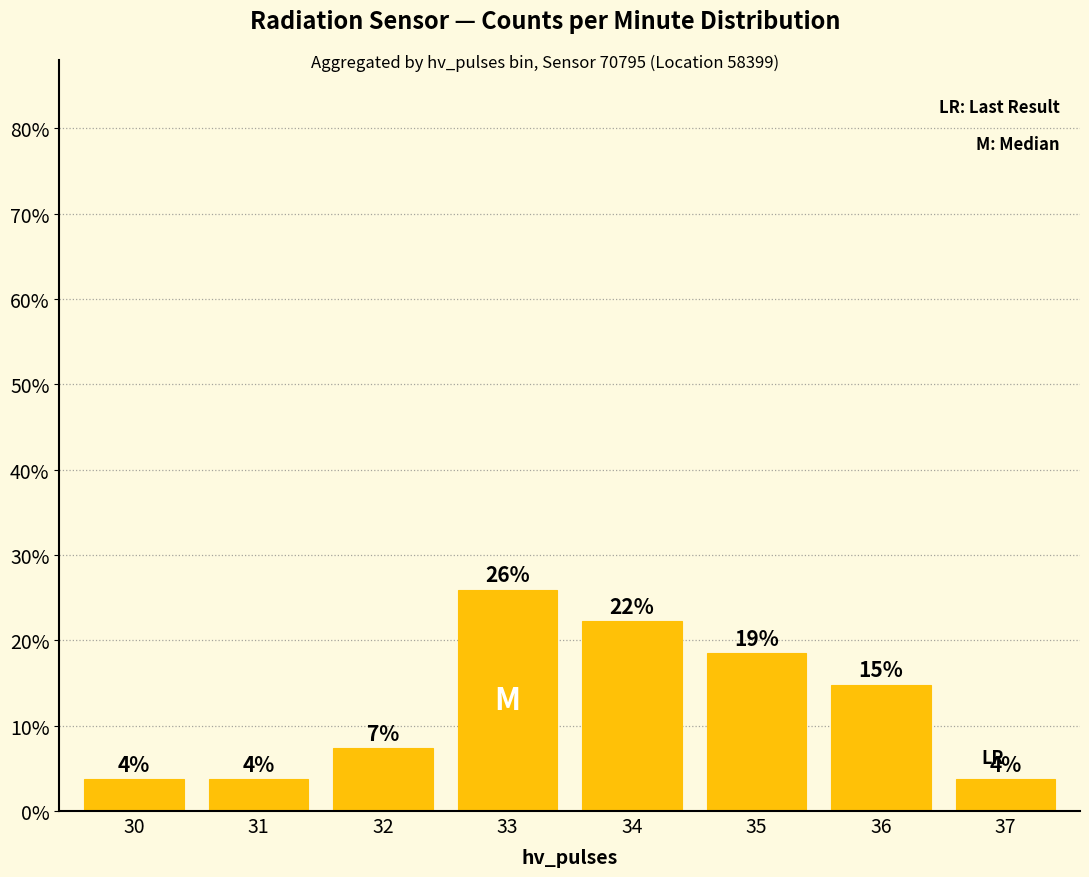

Reading left to right, transcribe all the data shown in this chart.

30=3.7	31=3.7	32=7.4	33=25.9	34=22.2	35=18.5	36=14.8	37=3.7